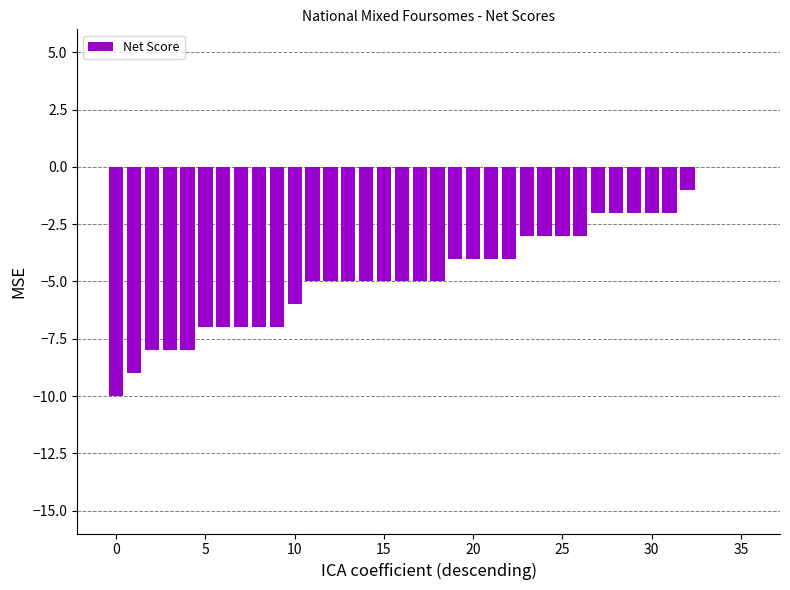

True or false: the data shows -10 at 0.

True